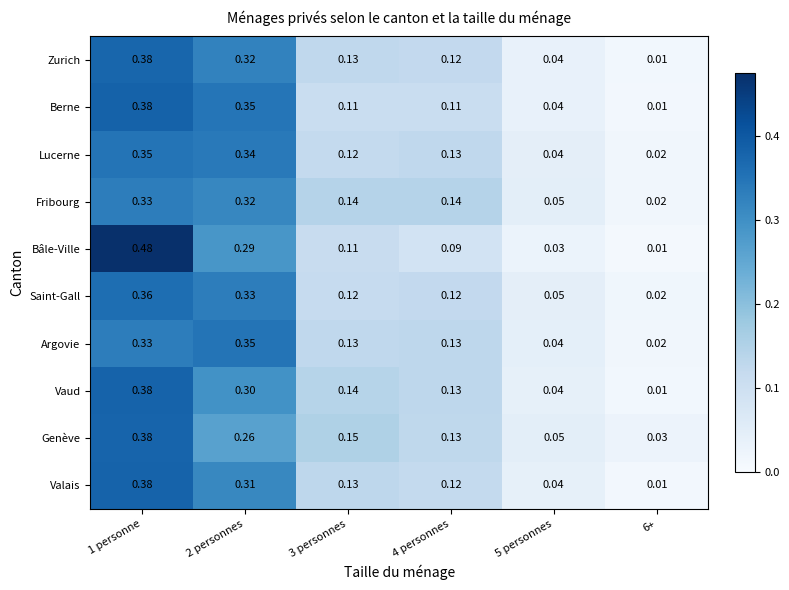

Which series has the largest range (max minus min)?

Bâle-Ville